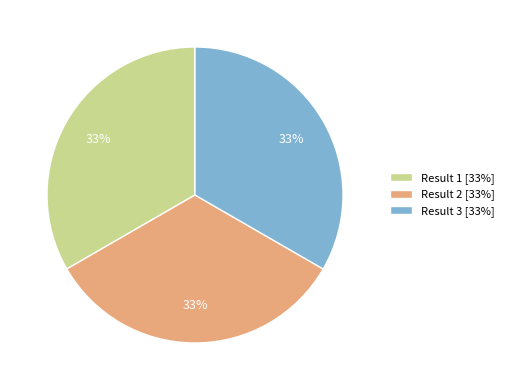

To the nearest percent, what portion does Result 2 represent?

33%